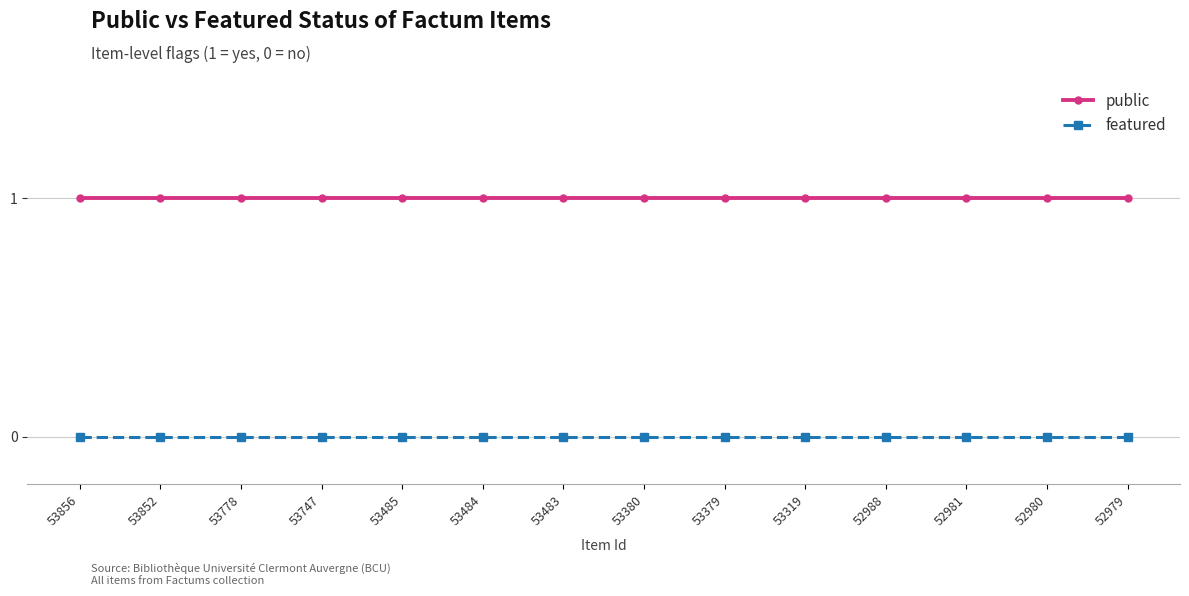

The public series shows 1 at 53856. True or false?

True